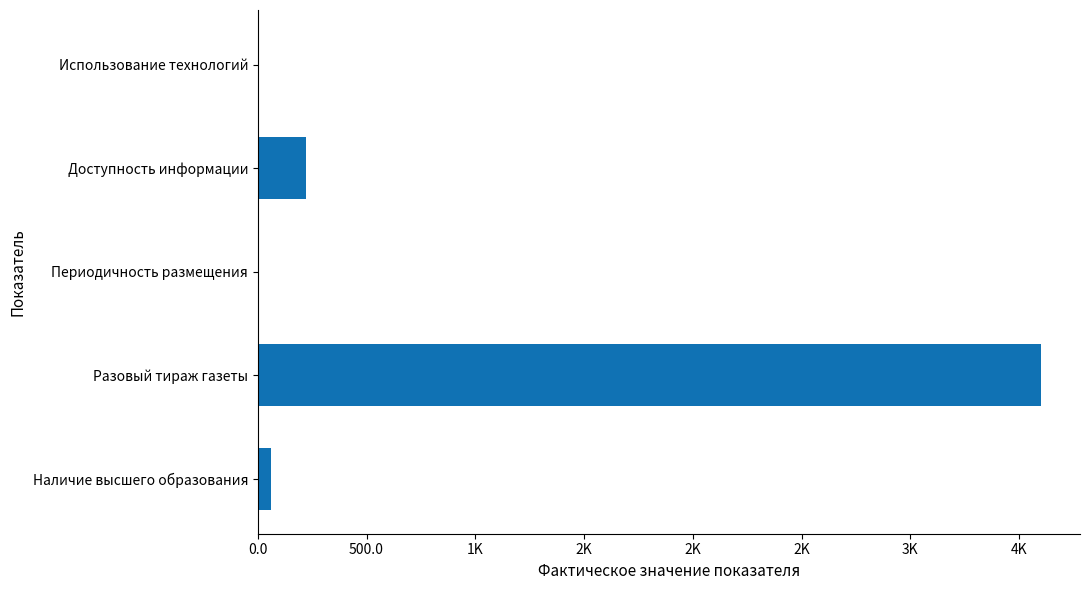

Are the bars horizontal?

Yes